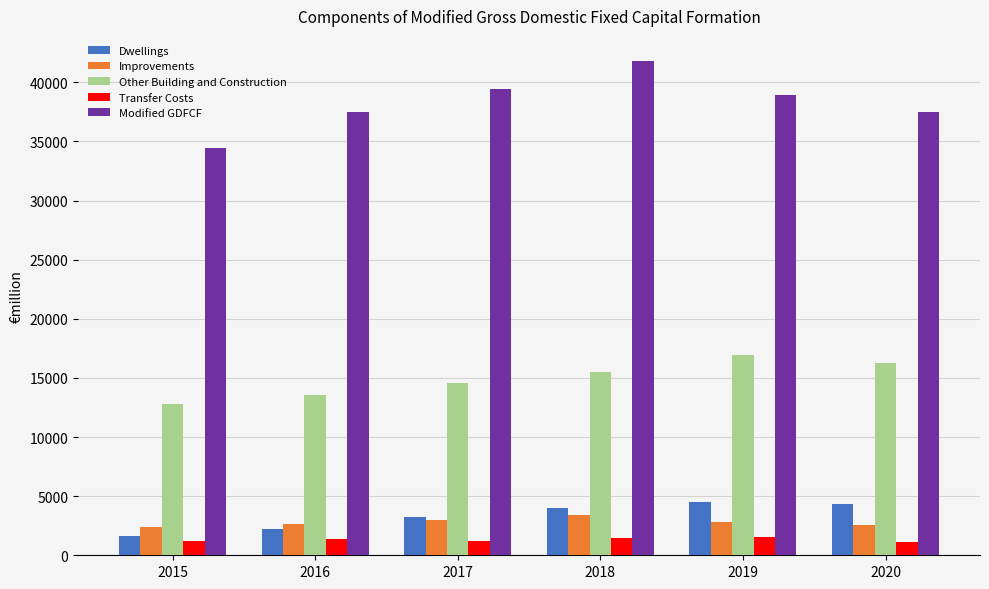

At how many categories does at least one series exceed 23639?

6